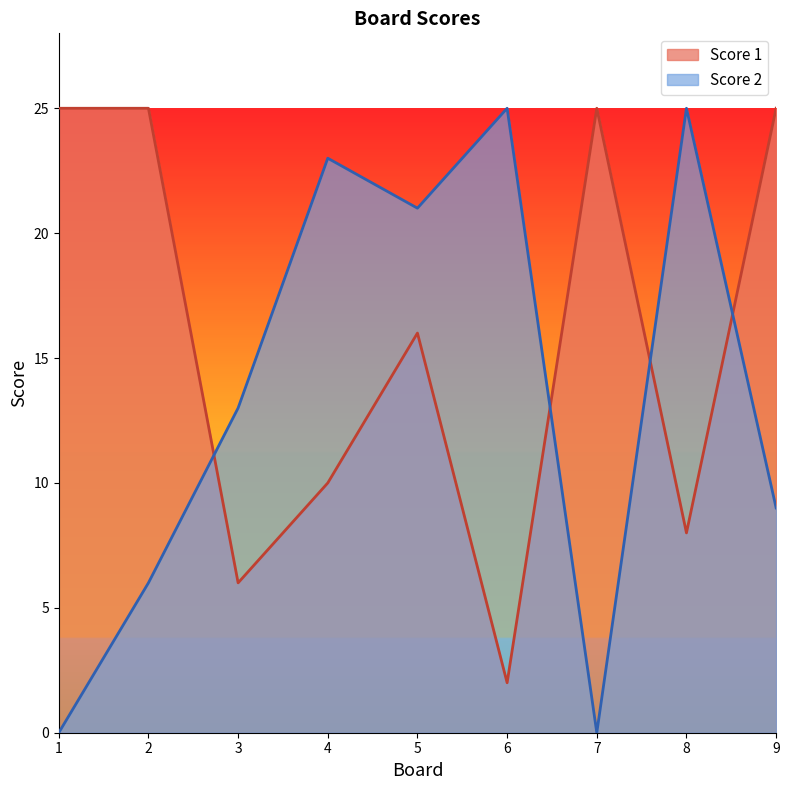

Is it true that Score 1 equals 25 at 1?

True